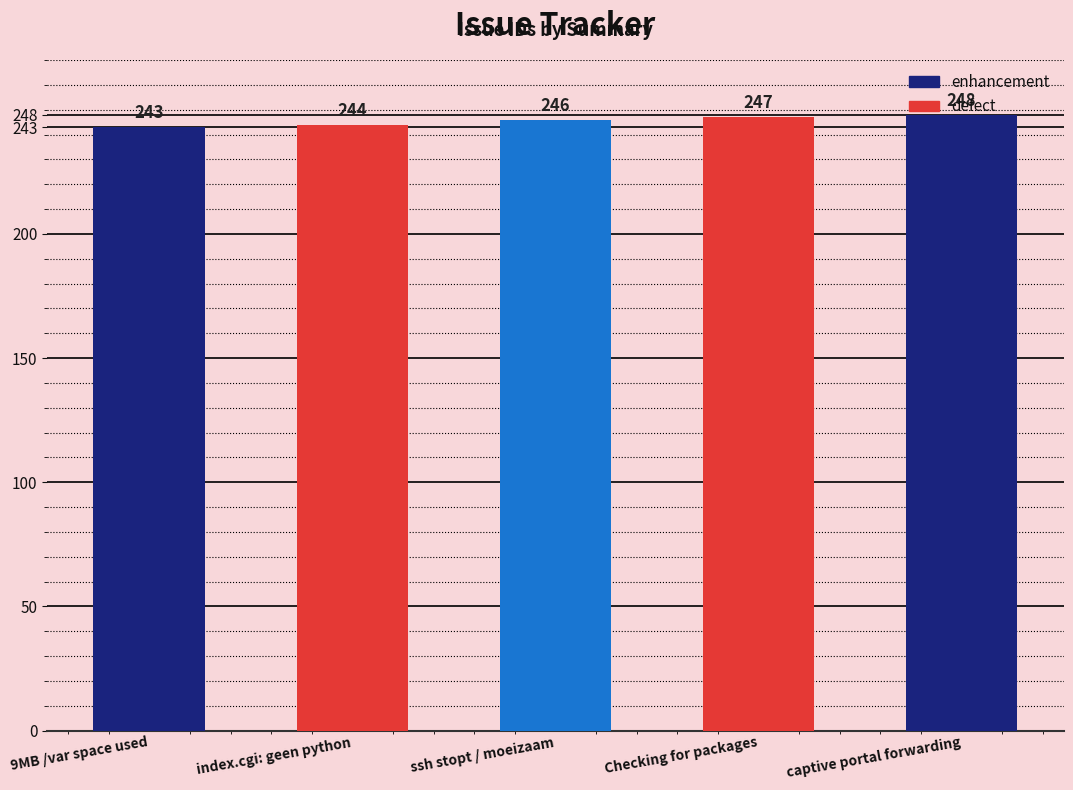

Which has a higher value, 9MB /var space used or ssh stopt / moeizaam?

ssh stopt / moeizaam